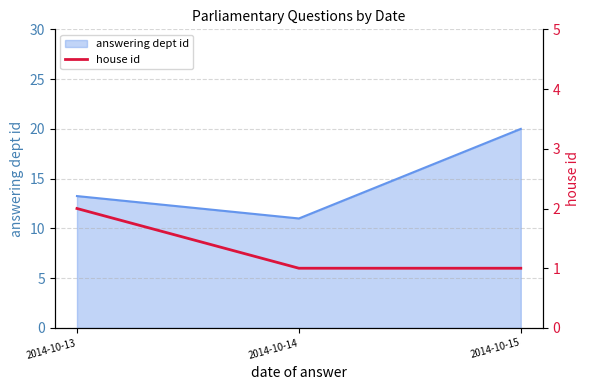

Reading left to right, extract all data points from this chart.

2	1	1